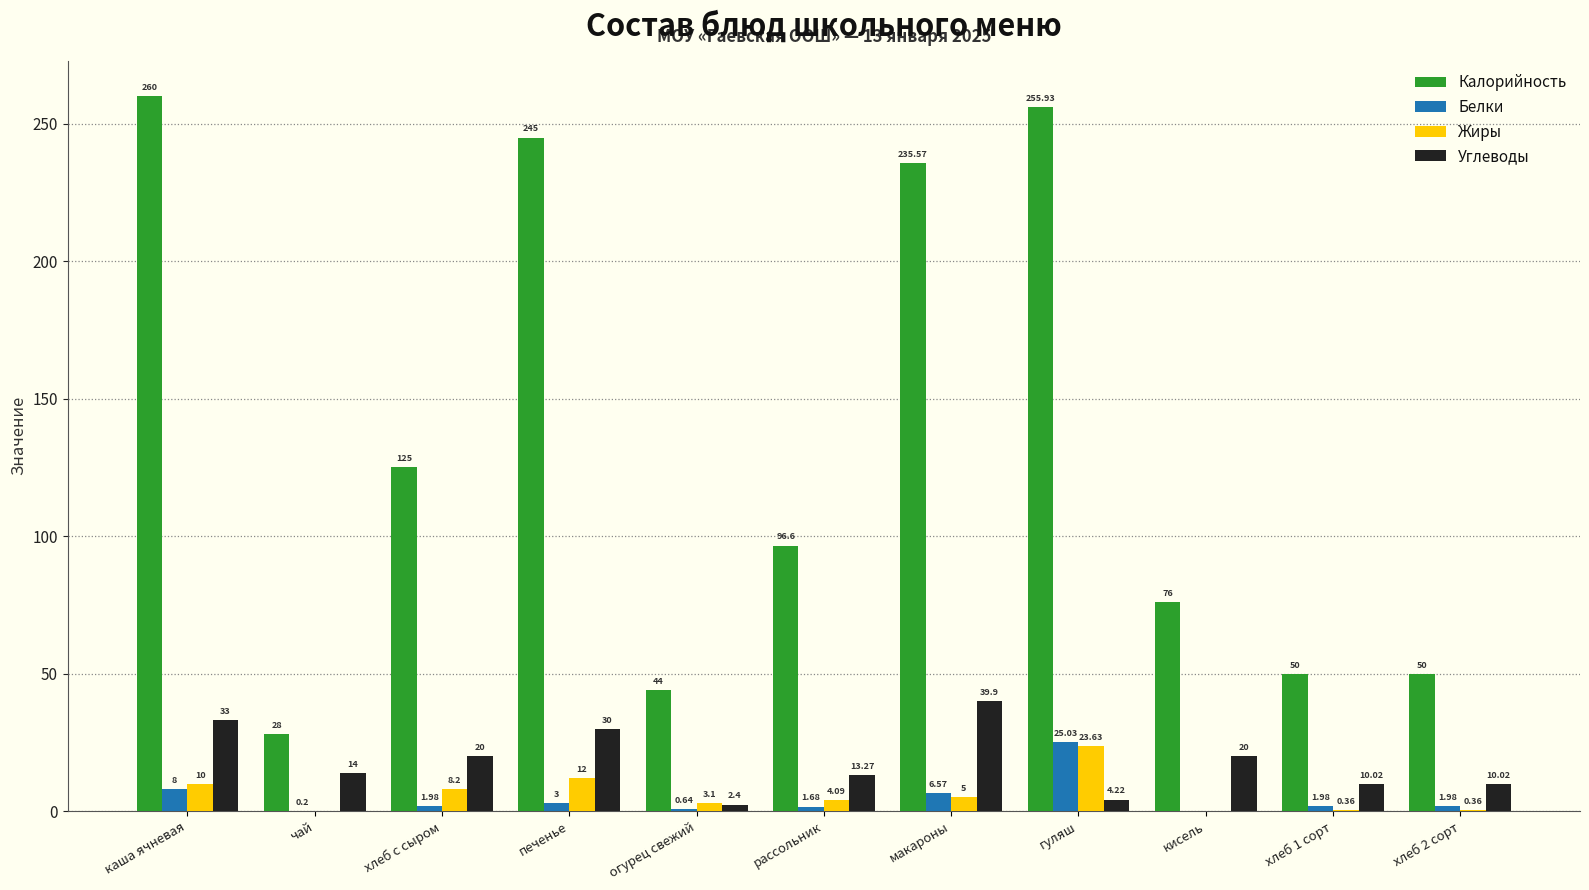

What is the total value across all series at печенье?

290.0